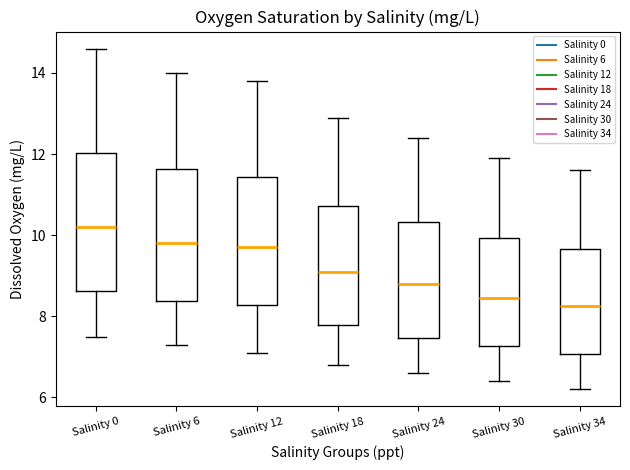

Which box's median line is the highest?

Salinity 0